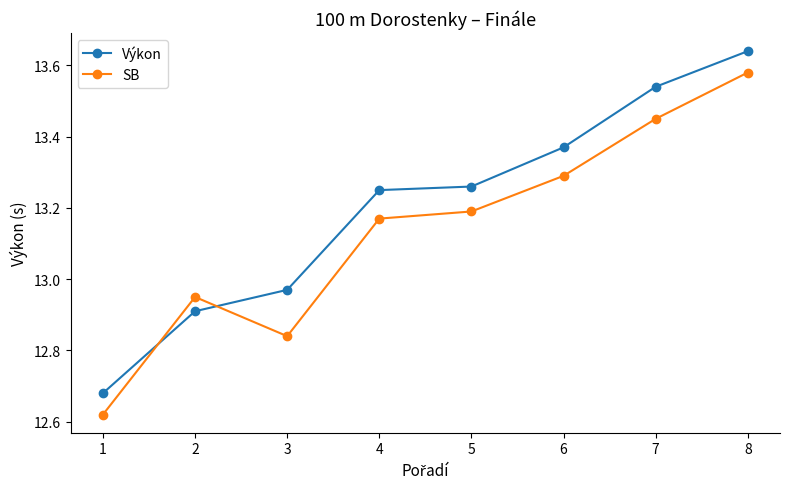

Which category has the highest value in the Výkon series?

8